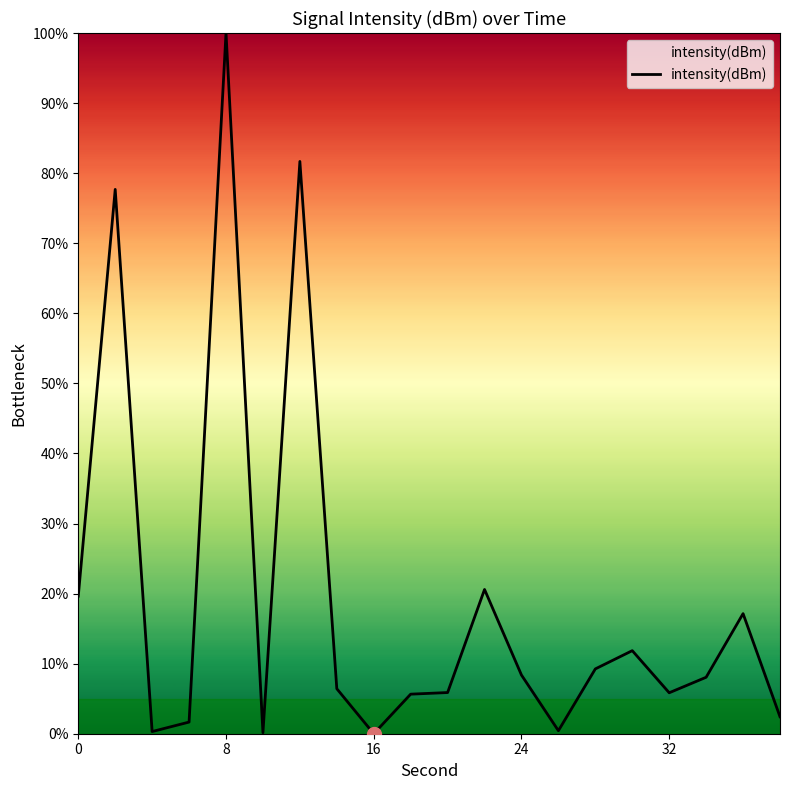

What is the sum of all values?

383.0